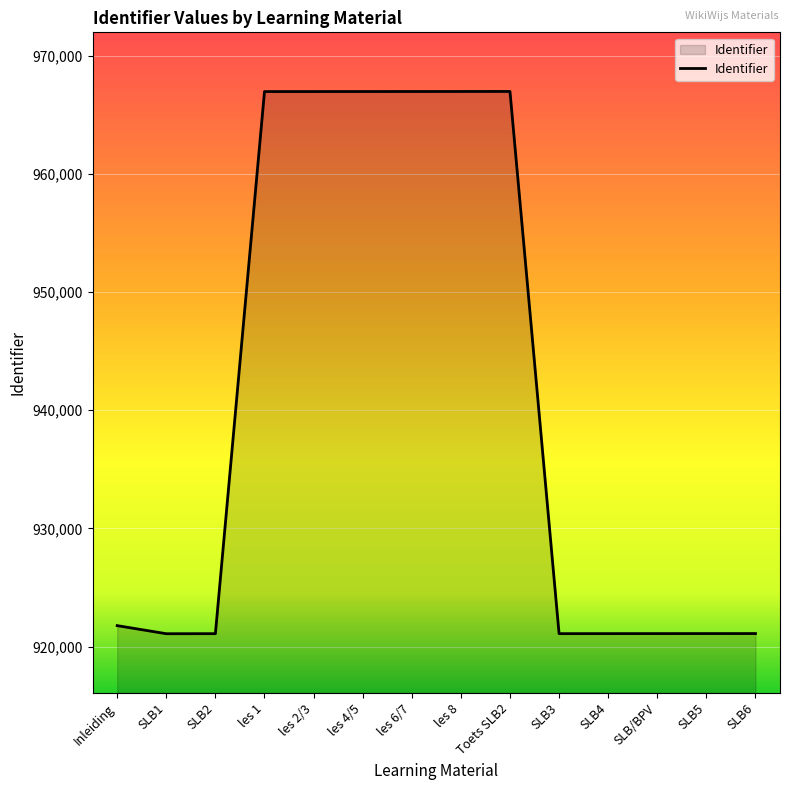

The value at SLB6 is 1541800. True or false?

False